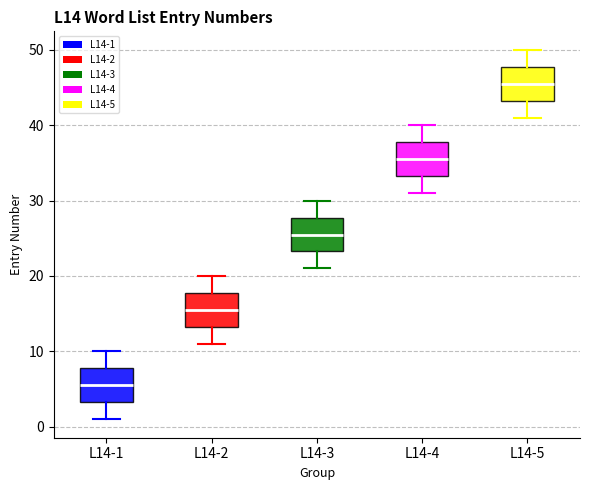

Reading left to right, transcribe this box plot: for each box, give where its median line is, the range the box spans, and where its two whiskers end, as read against the y-axis. The values are not printed on the chart, so give them approximately, as read against the axis.

L14-1: median 6, box 3 to 8, whiskers 1 to 10
L14-2: median 16, box 13 to 18, whiskers 11 to 20
L14-3: median 26, box 23 to 28, whiskers 21 to 30
L14-4: median 36, box 33 to 38, whiskers 31 to 40
L14-5: median 46, box 43 to 48, whiskers 41 to 50